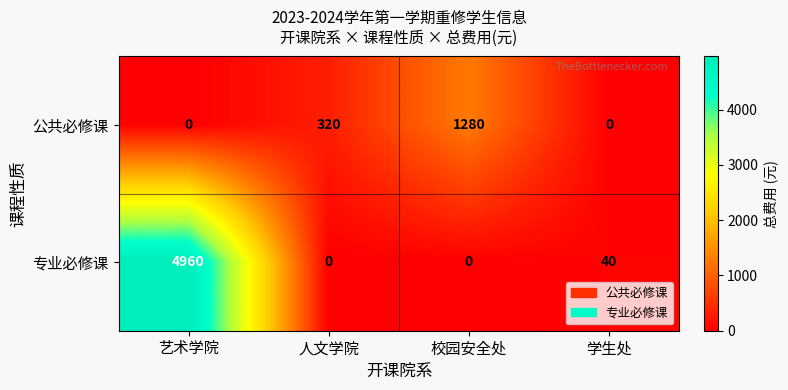

How many categories are shown in the chart?

4